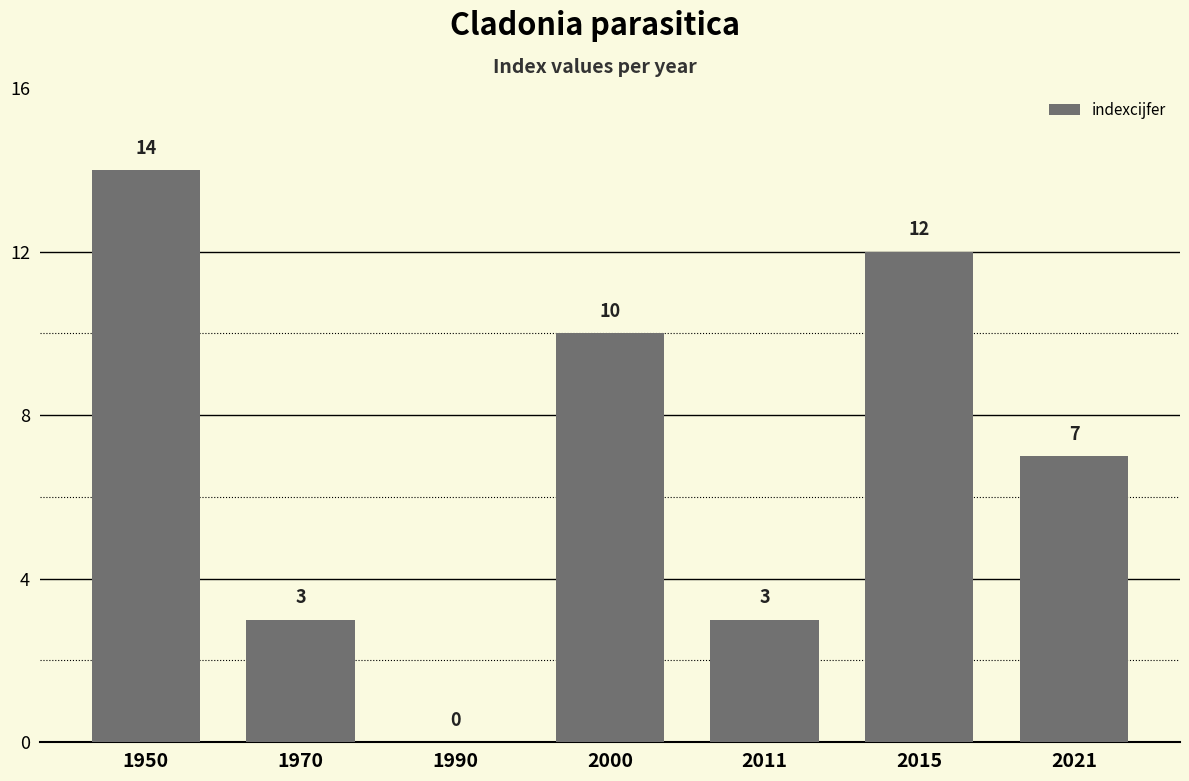

The value at 2021 is 7. True or false?

True